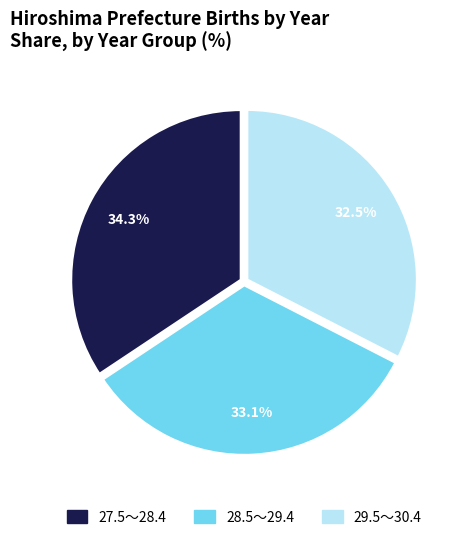

Combined, what portion of the pie is 29.5～30.4 and 27.5～28.4?

66.9%